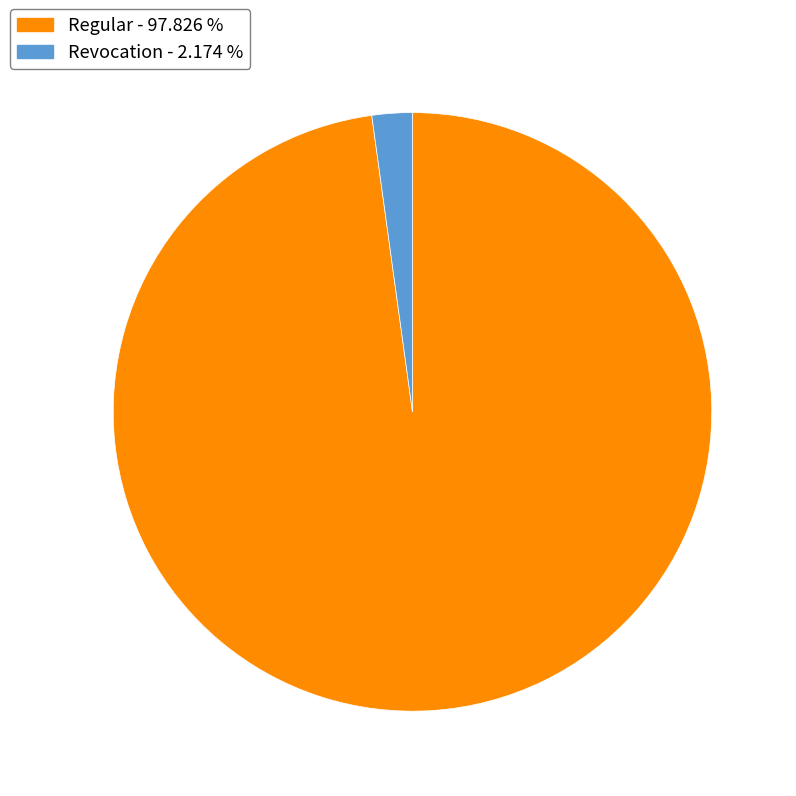

Which slice is the largest?

Regular